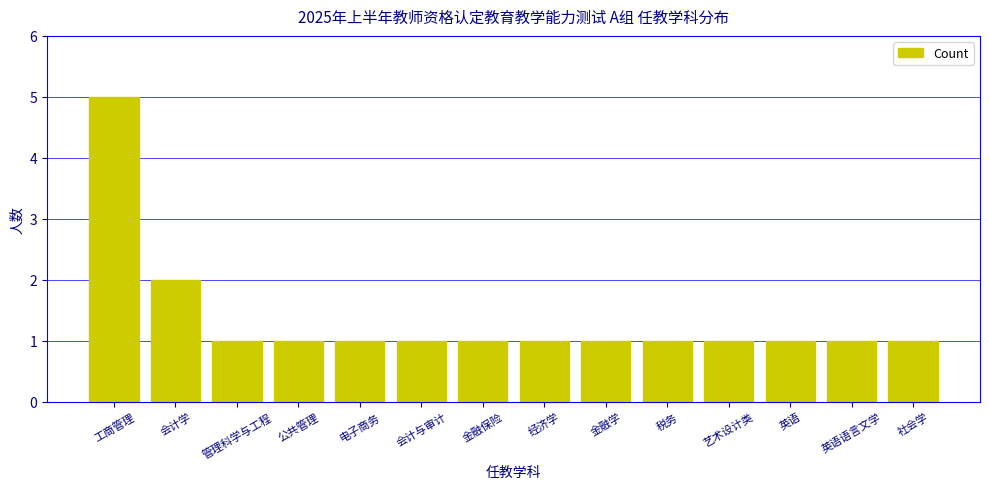

Is it true that the value at 英语语言文学 is 1?

True